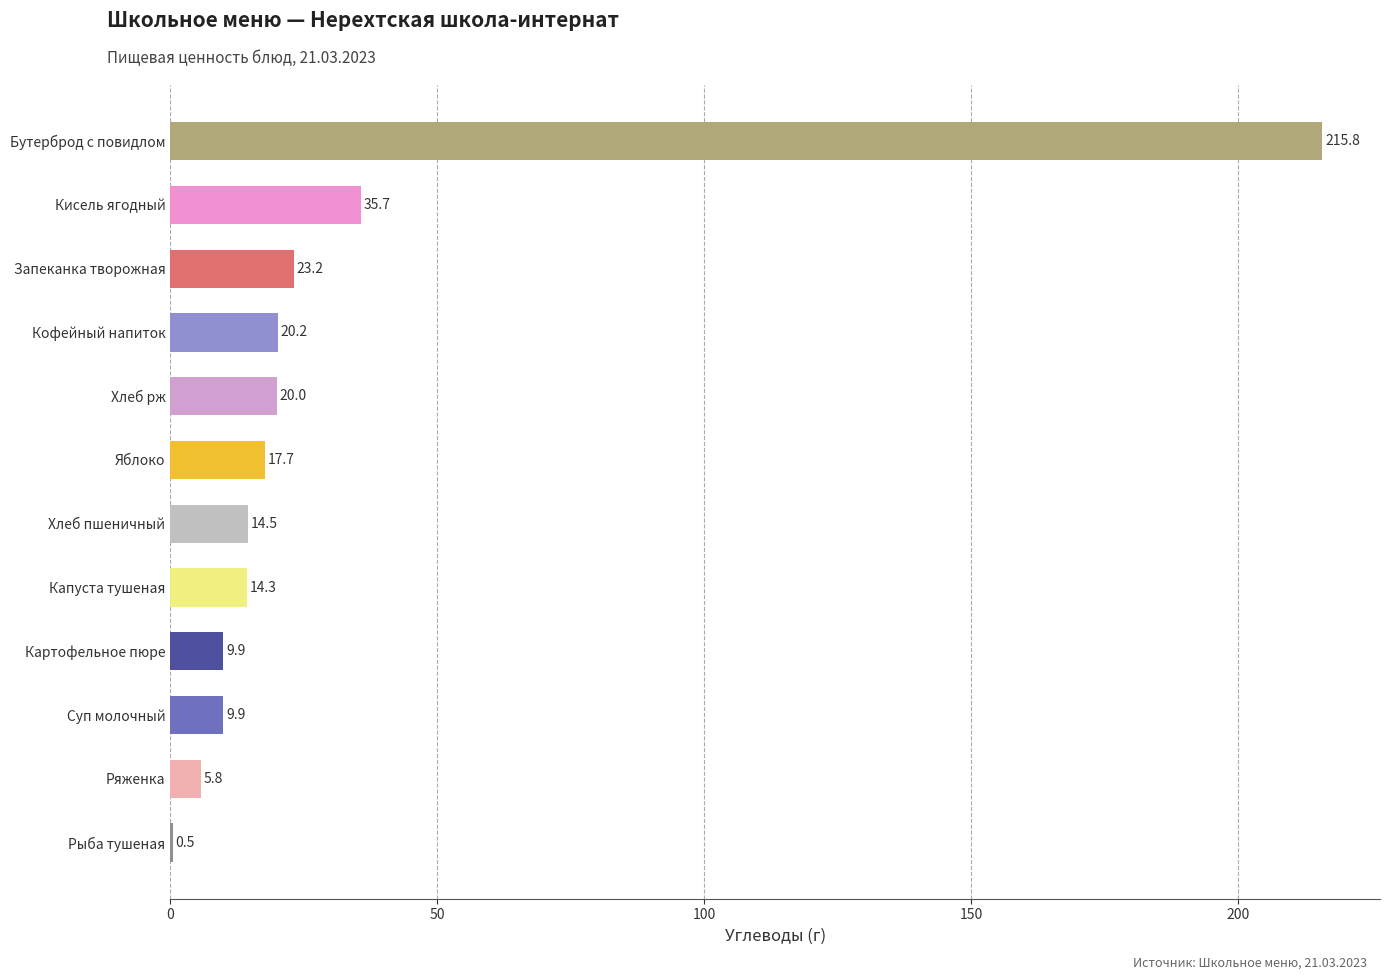

Which category has the highest value across all series?

Бутерброд с повидлом